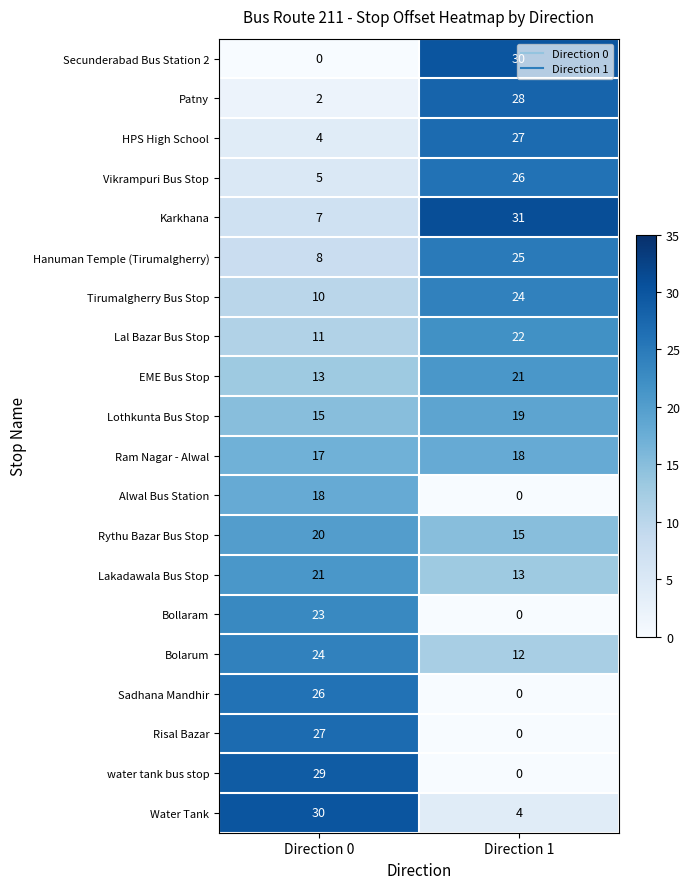

What is the sum of the Vikrampuri Bus Stop values at Direction 1 and Direction 0?

31